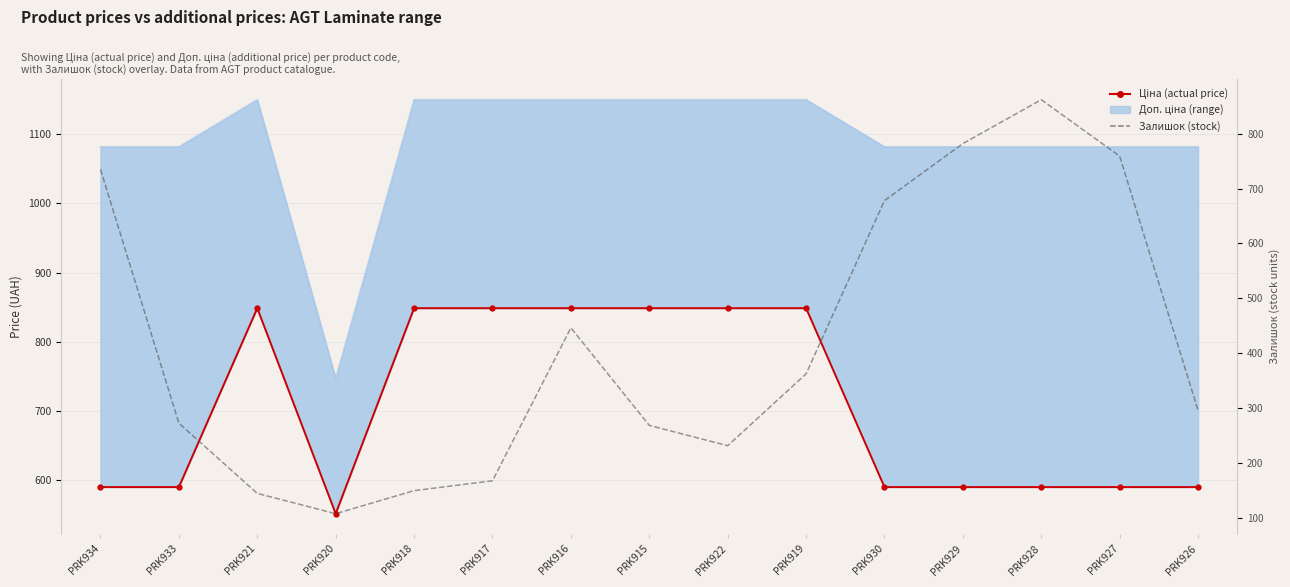

Between PRK933 and PRK916, which is larger?

PRK916